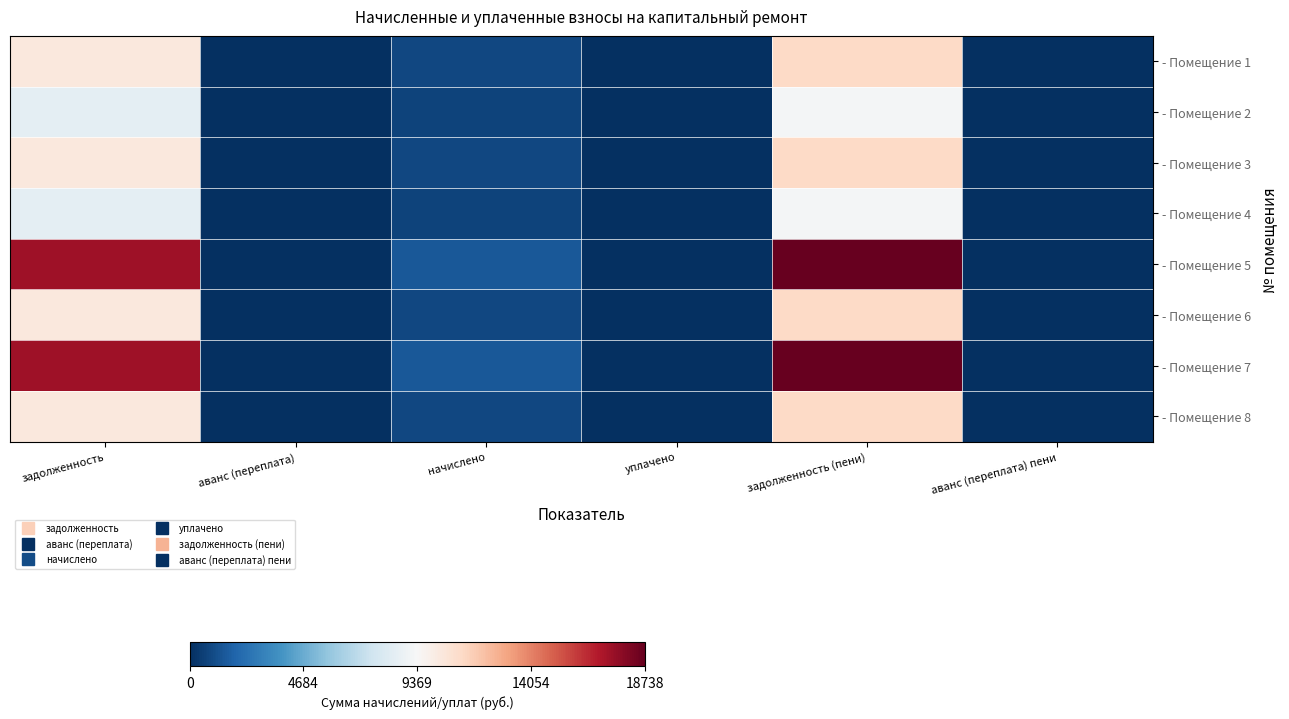

Reading left to right, transcribe all the data shown in this chart.

- Помещение 1: задолженность=10368.0	аванс (переплата)=0.0	начислено=874.8	уплачено=0.0	задолженность (пени)=11242.8	аванс (переплата) пени=0.0
- Помещение 2: задолженность=8448.0	аванс (переплата)=0.0	начислено=712.8	уплачено=0.0	задолженность (пени)=9160.8	аванс (переплата) пени=0.0
- Помещение 3: задолженность=10368.0	аванс (переплата)=0.0	начислено=874.8	уплачено=0.0	задолженность (пени)=11242.8	аванс (переплата) пени=0.0
- Помещение 4: задолженность=8448.0	аванс (переплата)=0.0	начислено=712.8	уплачено=0.0	задолженность (пени)=9160.8	аванс (переплата) пени=0.0
- Помещение 5: задолженность=17280.0	аванс (переплата)=0.0	начислено=1458.0	уплачено=0.0	задолженность (пени)=18738.0	аванс (переплата) пени=0.0
- Помещение 6: задолженность=10368.0	аванс (переплата)=0.0	начислено=874.8	уплачено=0.0	задолженность (пени)=11242.8	аванс (переплата) пени=0.0
- Помещение 7: задолженность=17280.0	аванс (переплата)=0.0	начислено=1458.0	уплачено=0.0	задолженность (пени)=18738.0	аванс (переплата) пени=0.0
- Помещение 8: задолженность=10368.0	аванс (переплата)=0.0	начислено=874.8	уплачено=0.0	задолженность (пени)=11242.8	аванс (переплата) пени=0.0